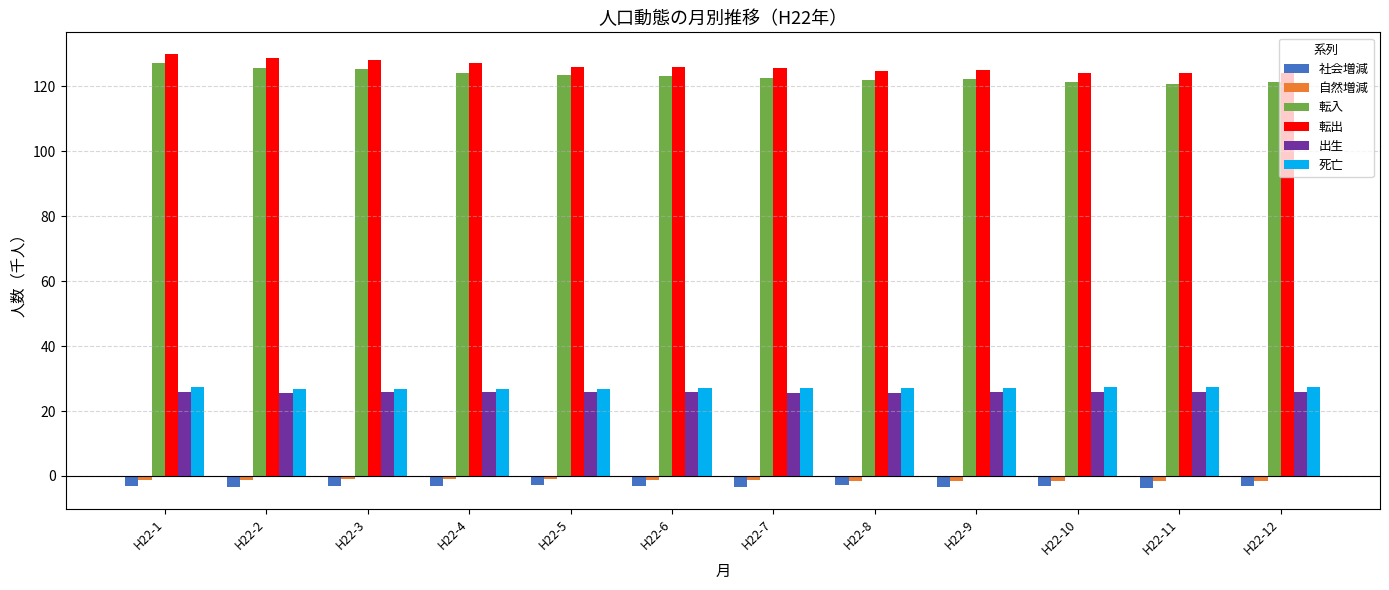

What is the maximum value shown in the chart?

130.0